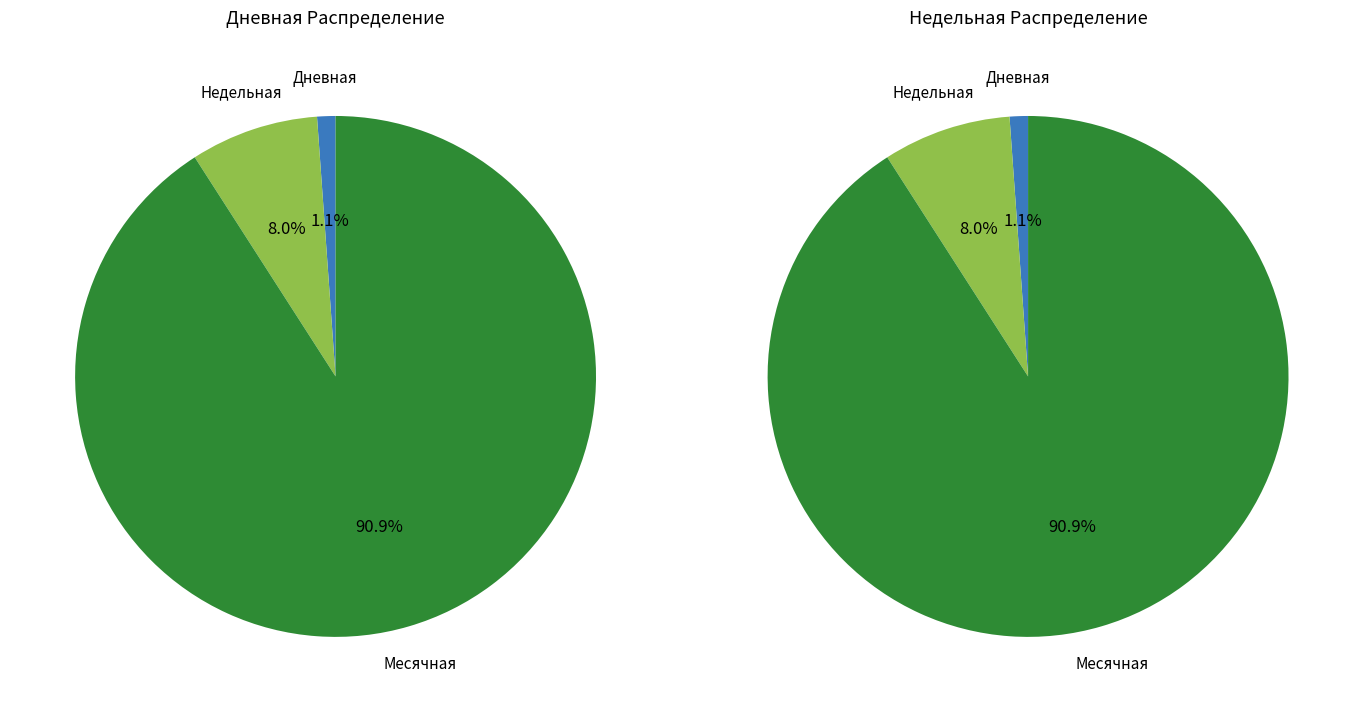

How much of the chart is everything except 5?

100.0%